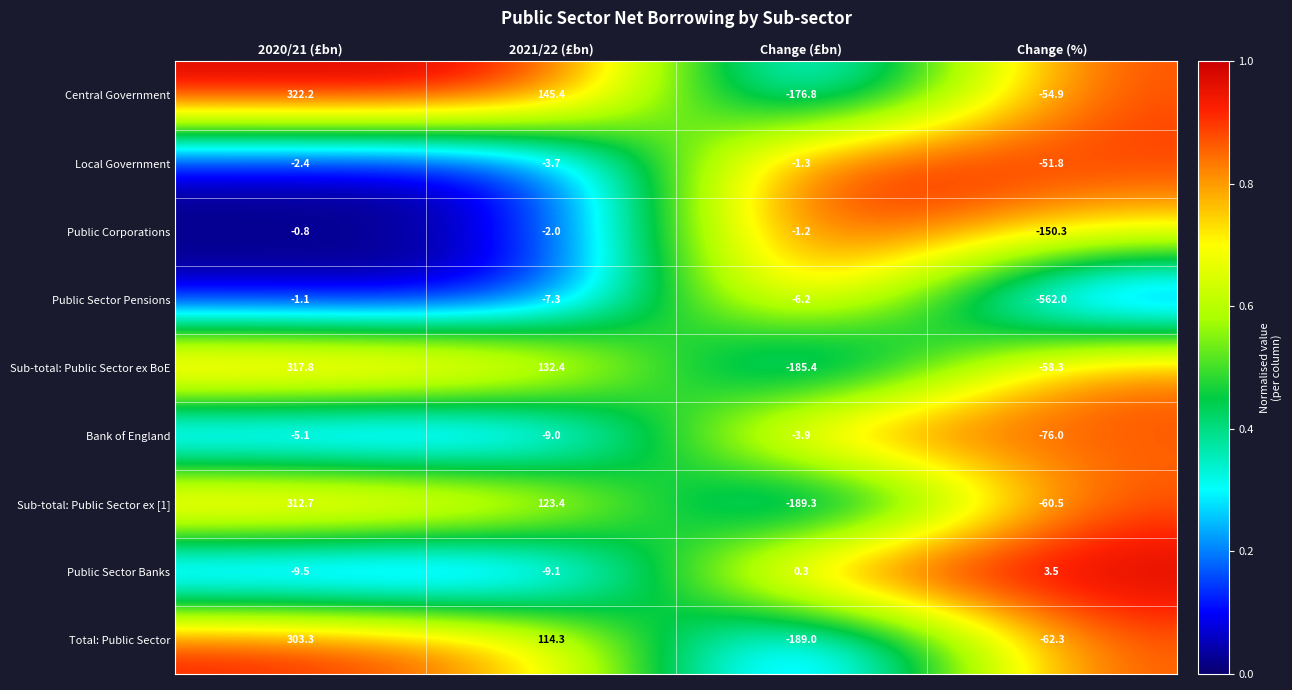

What is the total value across all series at Change (£bn)?

-752.8